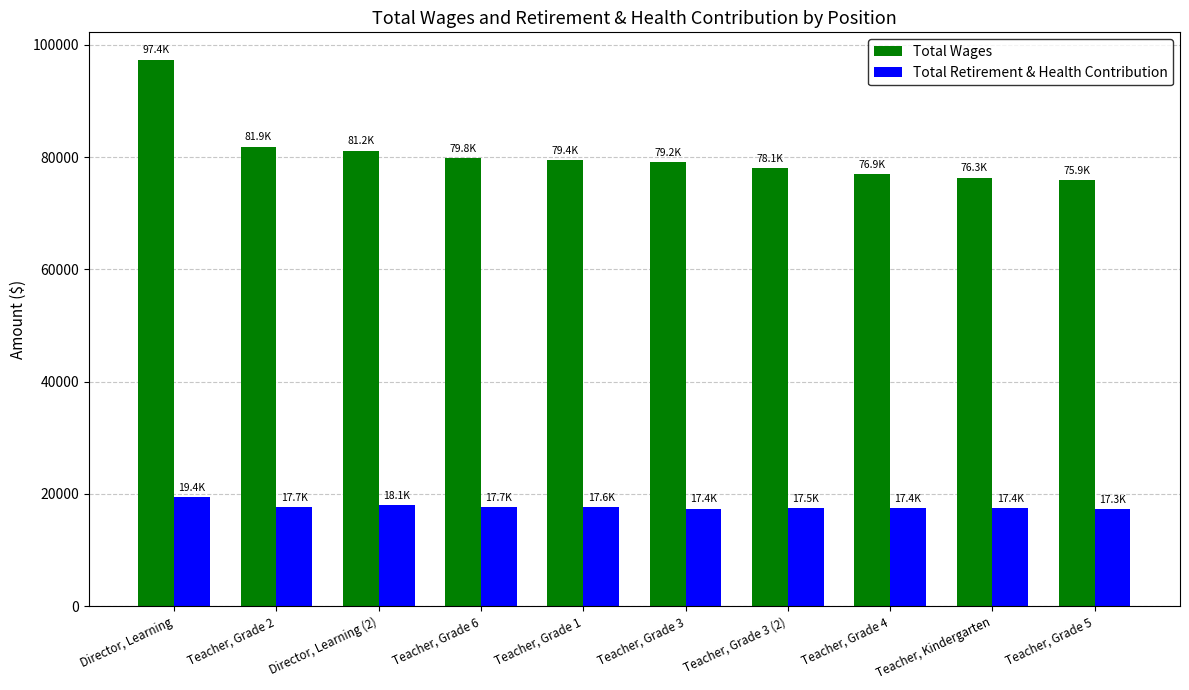

What is the spread (max minus min) of values at Teacher, Grade 4?

59509